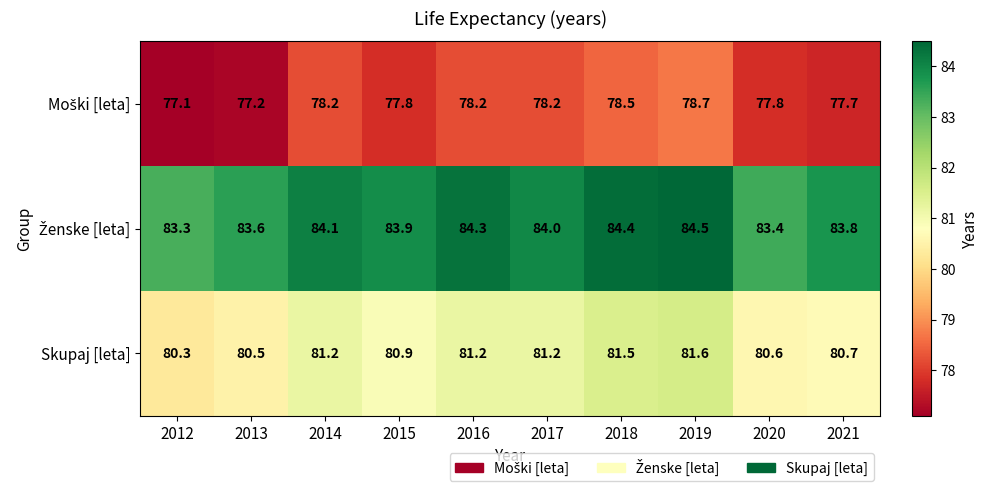

What is the difference between the highest and lowest values at 2014?

5.9